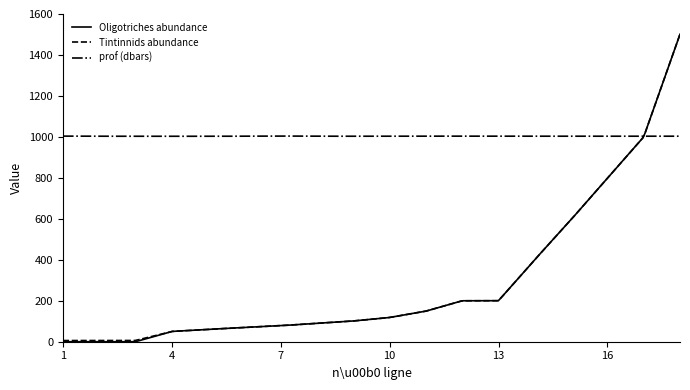

Which series has the largest total across all categories?

prof (dbars)